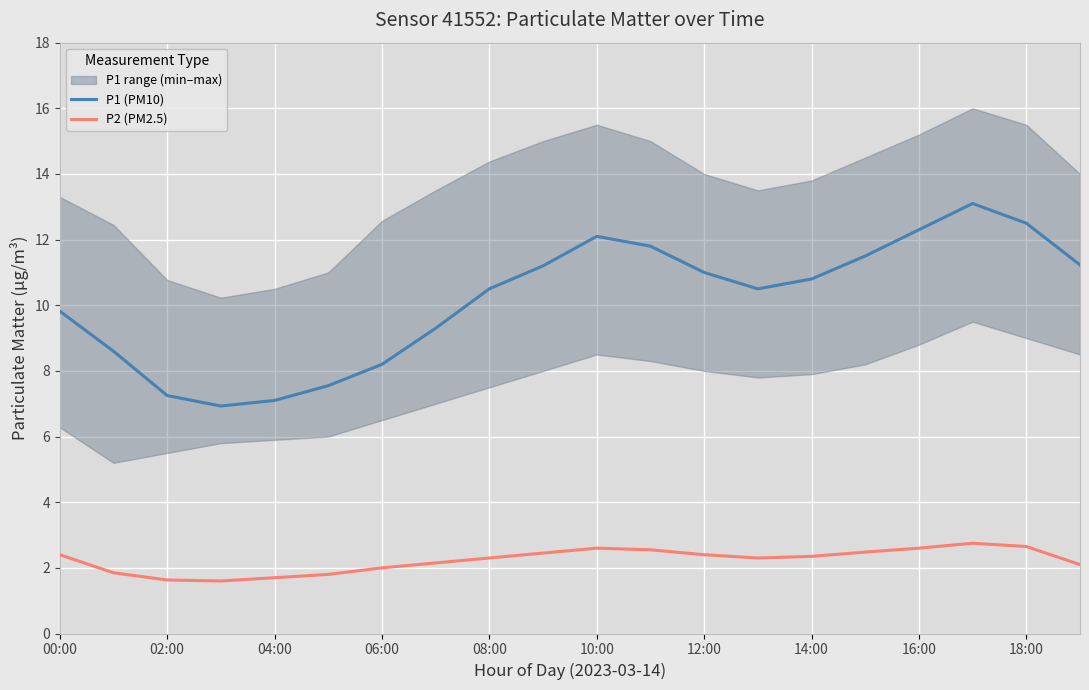

What is the difference between the maximum and minimum values in the P2 (PM2.5) series?

1.1